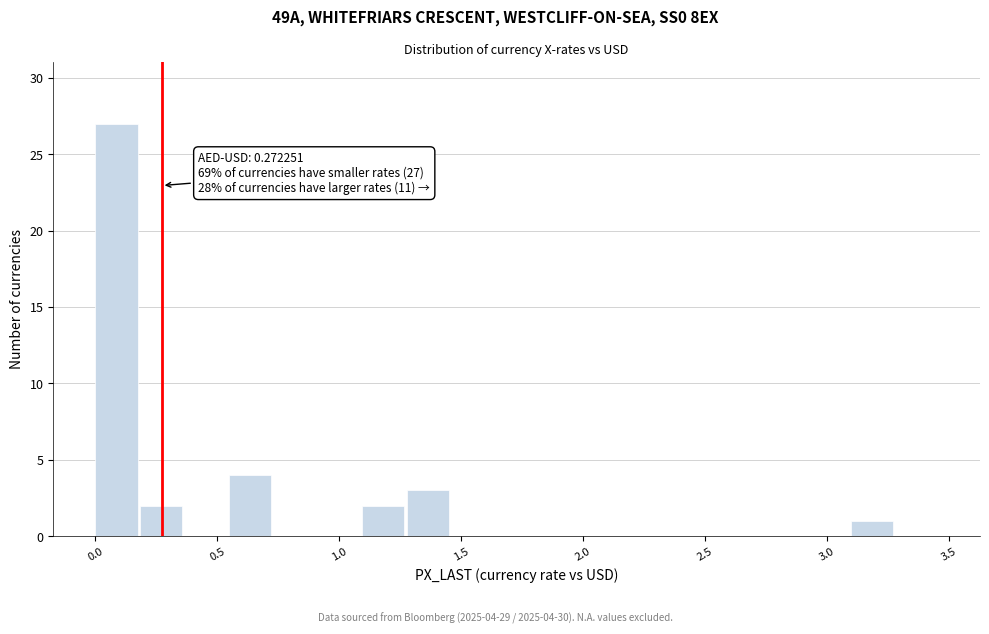

Around what value on the x-axis is the tallest bar? Give the approximate position of its centre, as read against the axis.

0.10